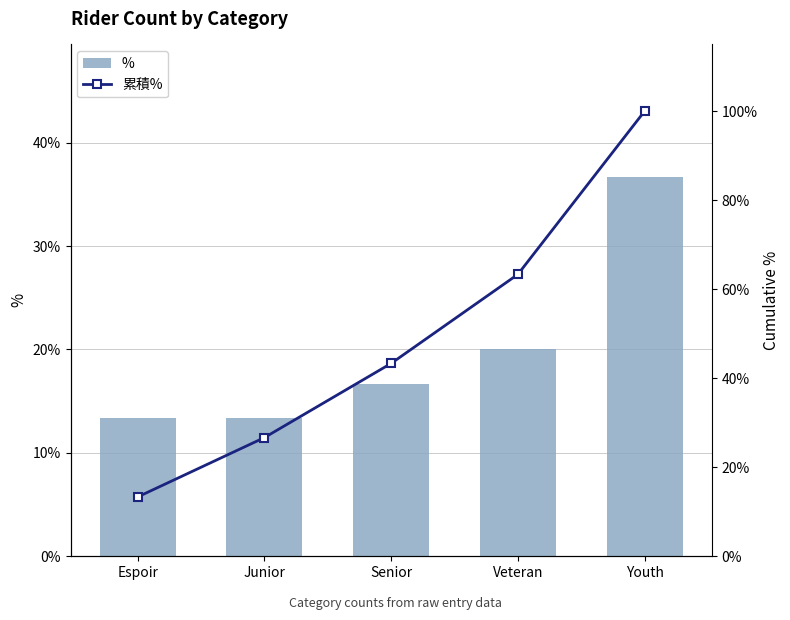

What position from the right is Youth?

1